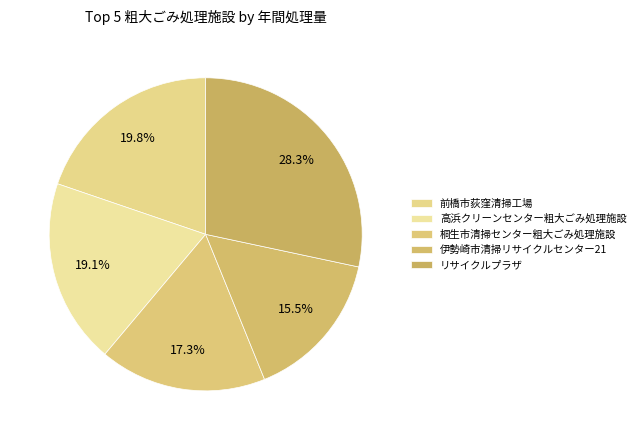

How many segments does this pie chart have?

5